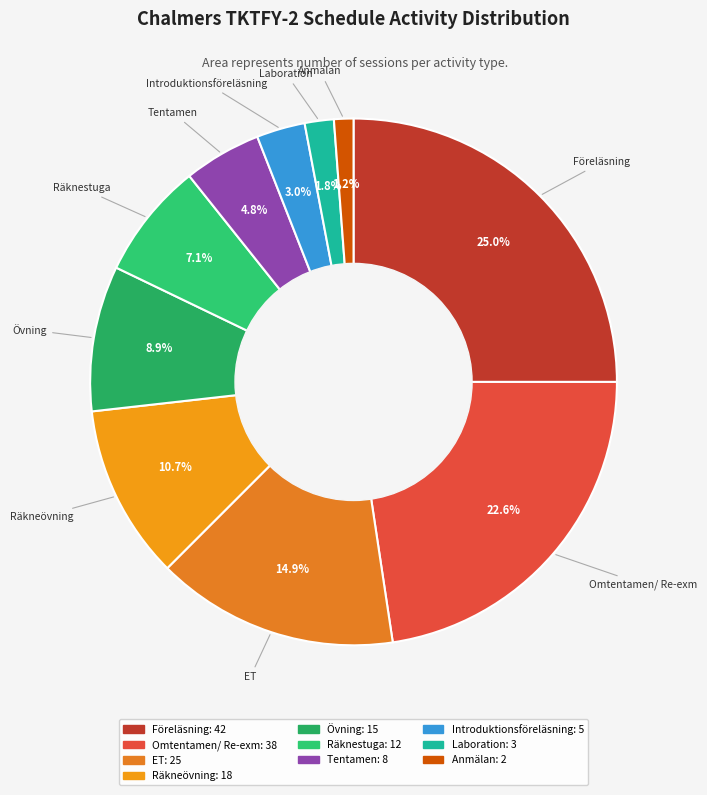

What percentage do Övning and Omtentamen/ Re-exm together represent?

31.5%